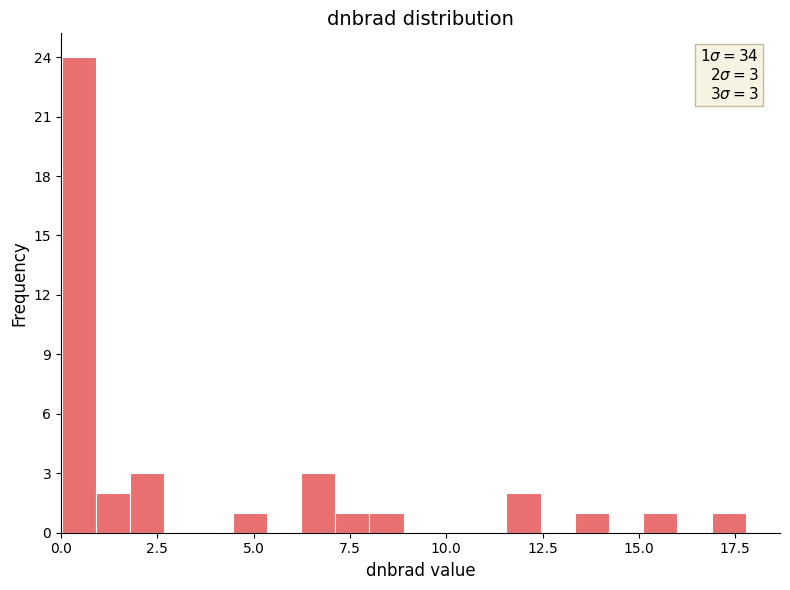

Read against the x-axis, roughly where is the centre of the tallest bar?

0.5